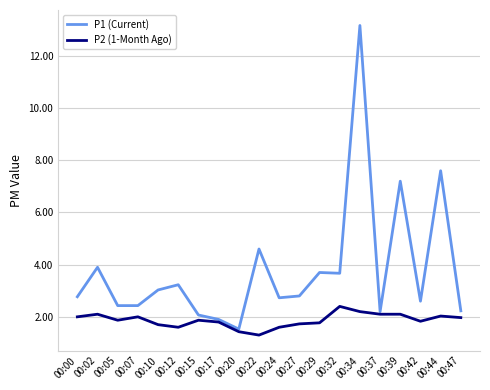

Which series has the widest spread of values?

P1 (Current)